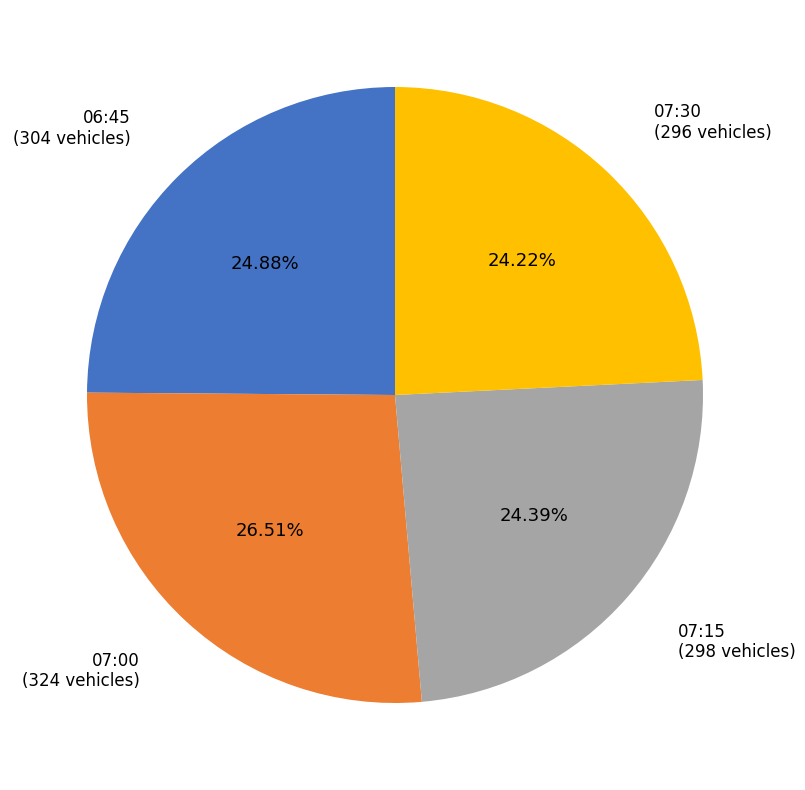

Is there any slice that represents more than half of the pie?

No